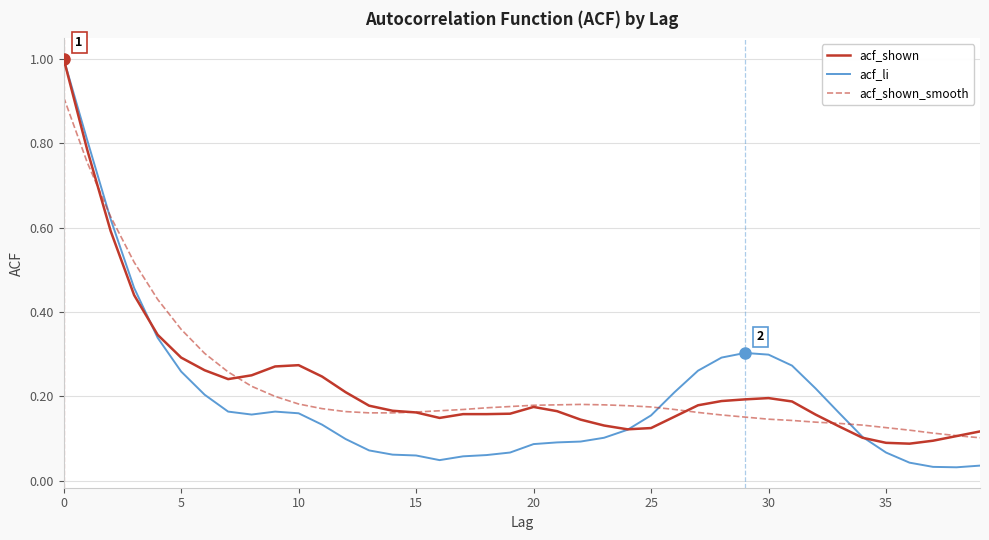

What is the maximum value shown in the chart?

1.0